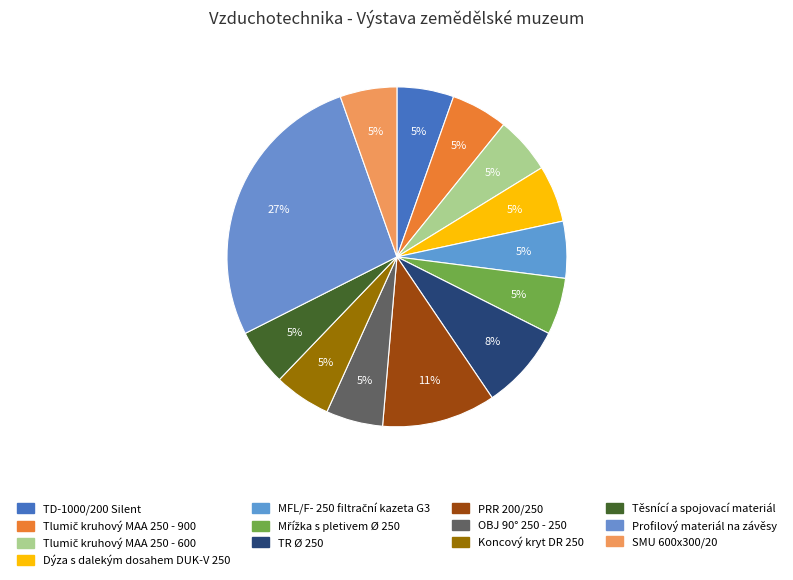

Which category has the biggest portion of the pie?

Profilový materiál na závěsy